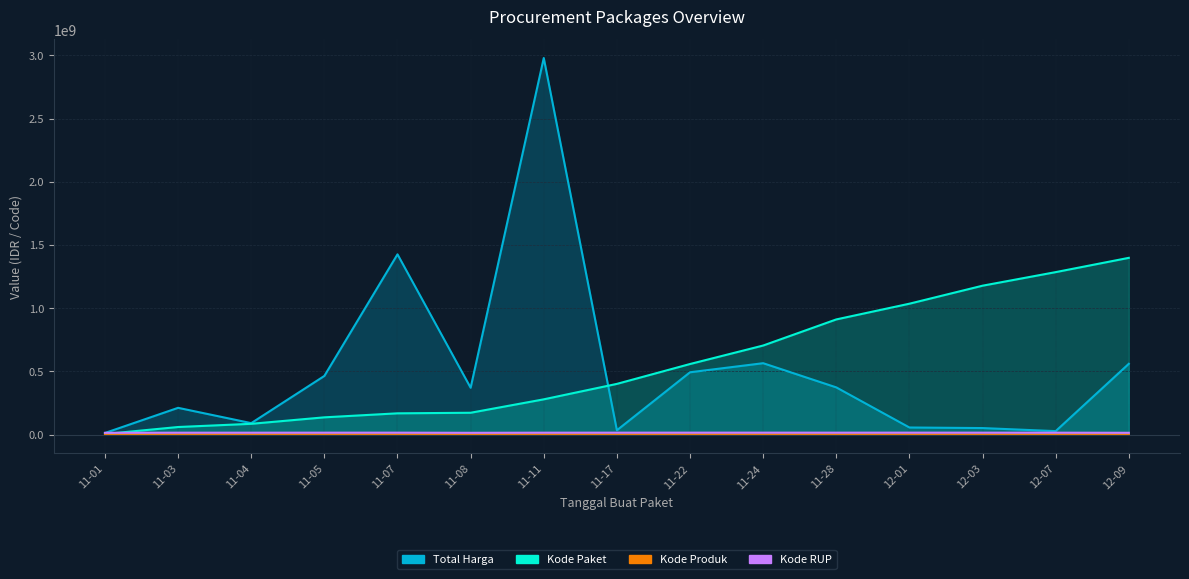

At which label does Total Harga reach its minimum?

11-01